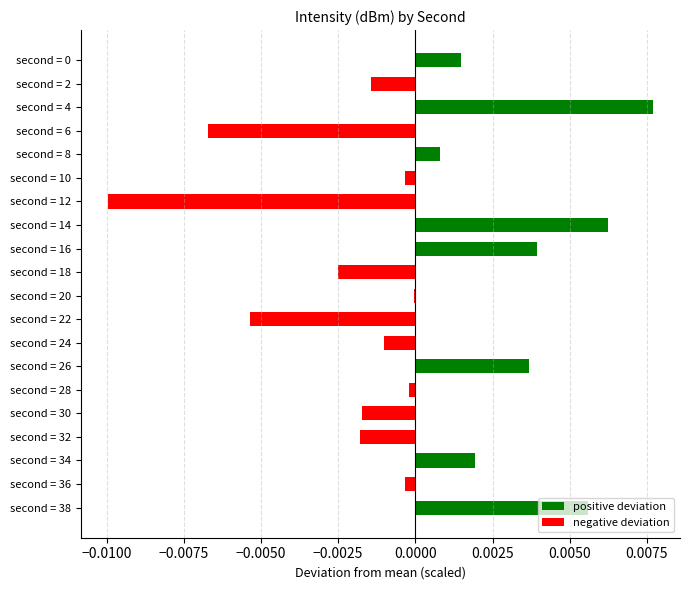

The value at second = 10 is -0.0. True or false?

True